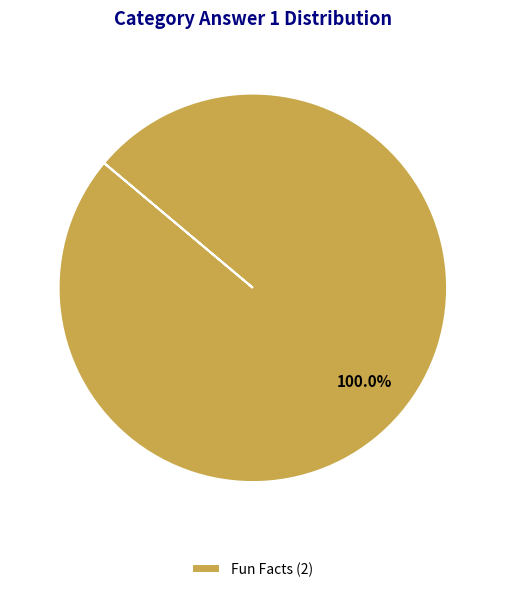

Does Fun Facts (2) account for over 50% of the chart?

Yes